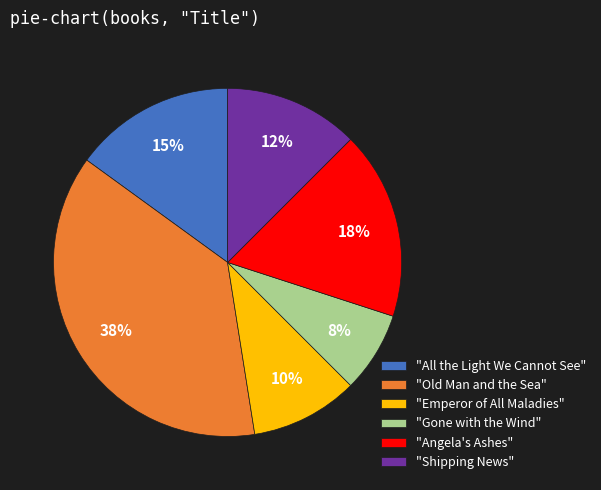

Is there any slice that represents more than half of the pie?

No